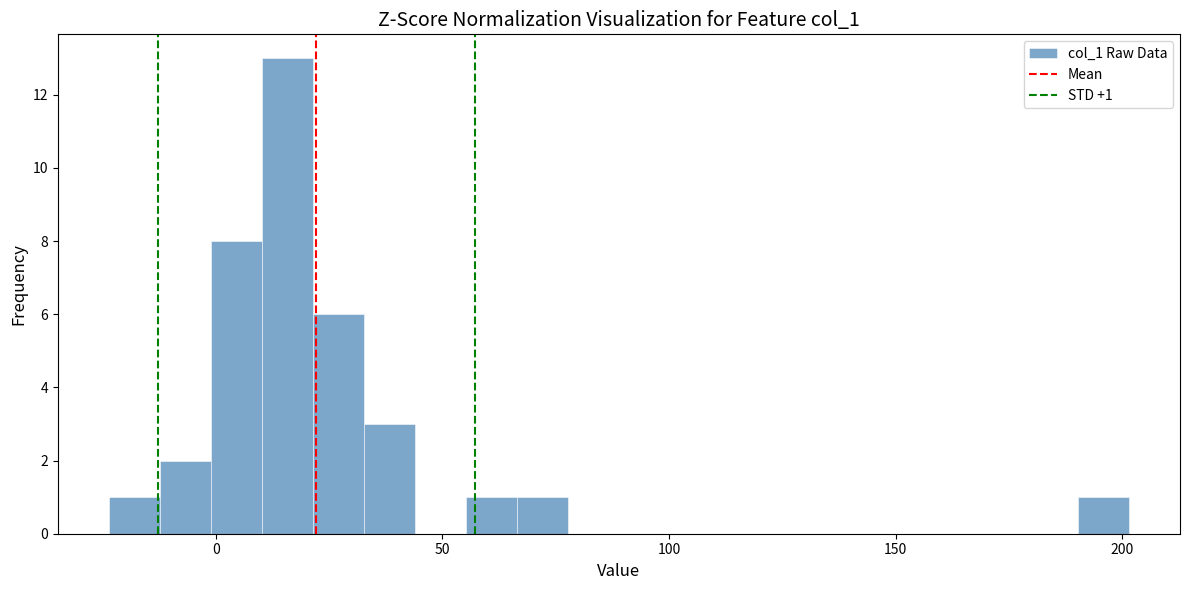

Around what value on the x-axis is the tallest bar? Give the approximate position of its centre, as read against the axis.

15